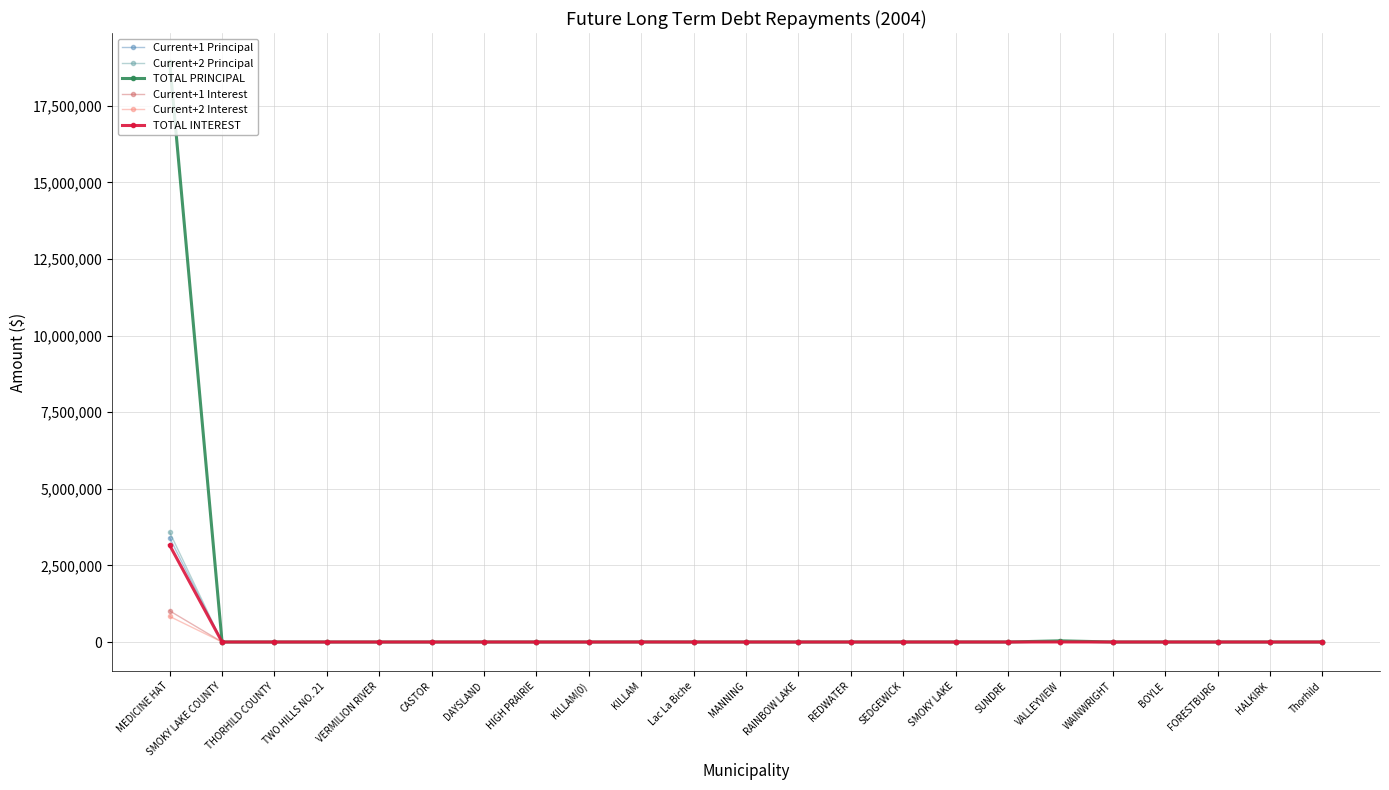

Which series has the largest range (max minus min)?

TOTAL PRINCIPAL